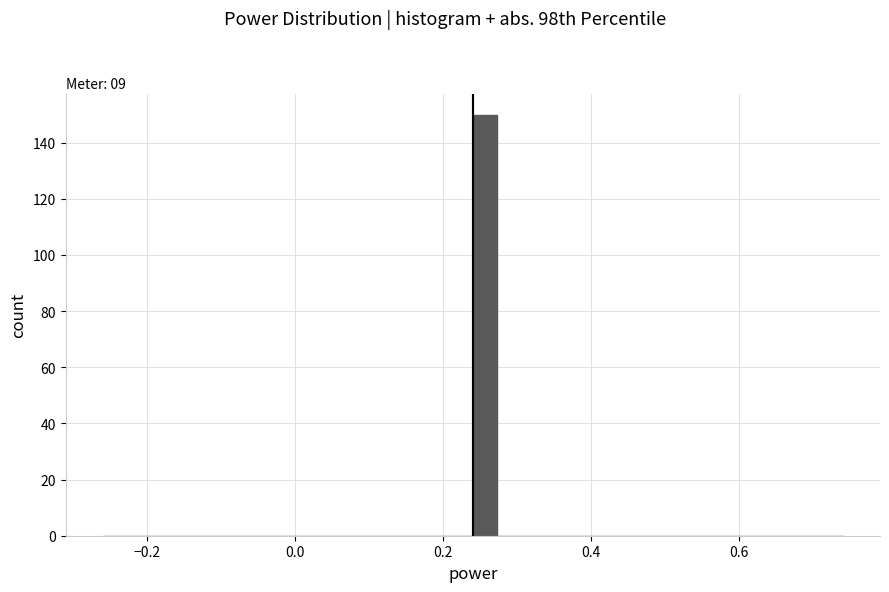

Read against the x-axis, roughly where is the centre of the tallest bar?

0.26